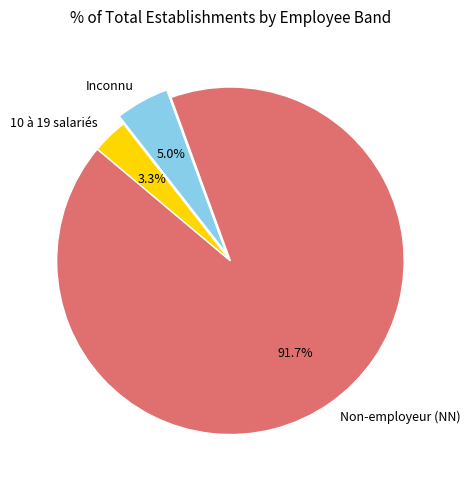

Which category has the smallest portion of the pie?

10 à 19 salariés